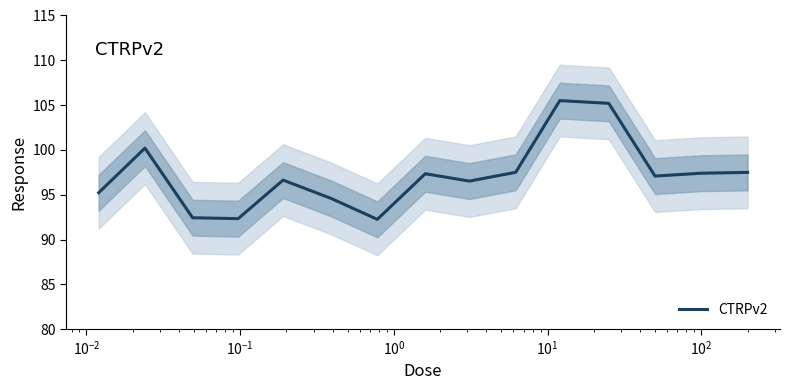

True or false: the data shows 38.9 at $\mathdefault{10^{-2}}$.

False